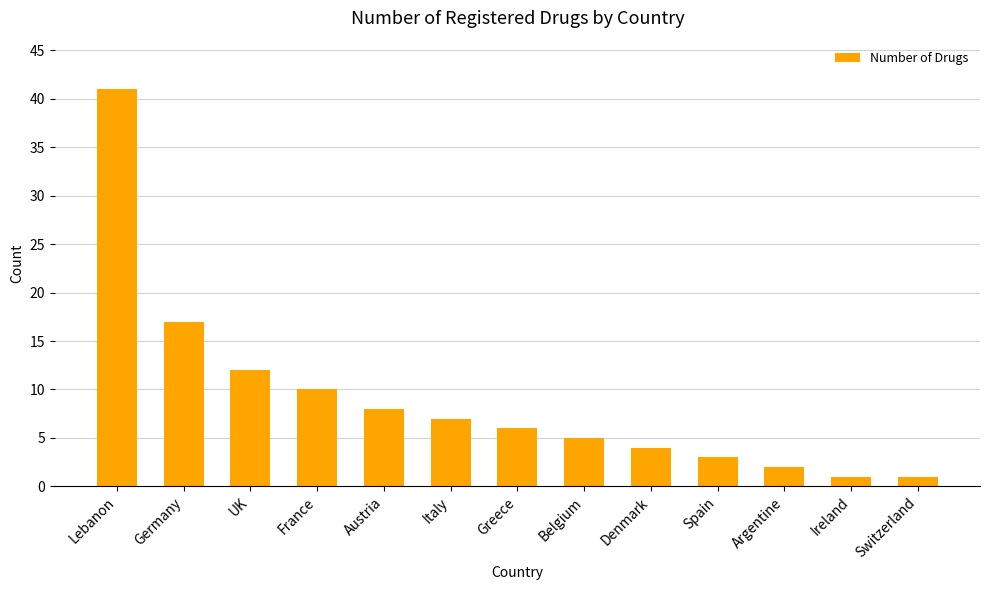

How many data points are less than 6?

6